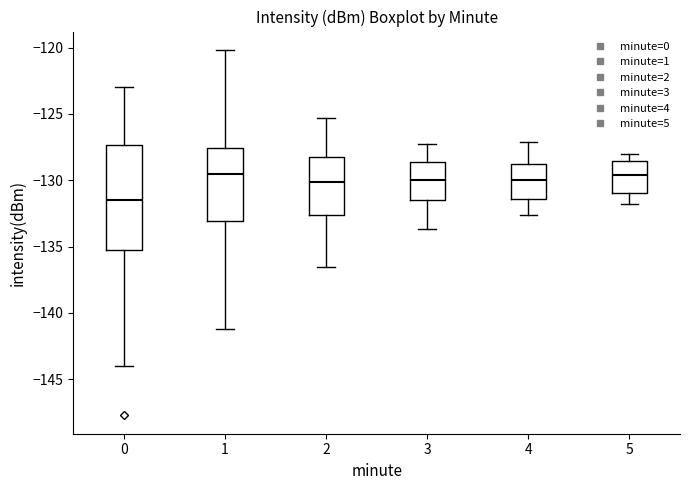

Reading left to right, transcribe this box plot: for each box, give where its median line is, the range the box spans, and where its two whiskers end, as read against the y-axis. The values are not printed on the chart, so give them approximately, as read against the axis.

0: median -131.5, box -135.0 to -127.5, whiskers -144.0 to -123.0
1: median -129.5, box -133.0 to -127.5, whiskers -141.0 to -120.0
2: median -130.0, box -132.5 to -128.0, whiskers -136.5 to -125.5
3: median -130.0, box -131.5 to -128.5, whiskers -133.5 to -127.5
4: median -130.0, box -131.5 to -128.5, whiskers -132.5 to -127.0
5: median -129.5, box -131.0 to -128.5, whiskers -132.0 to -128.0